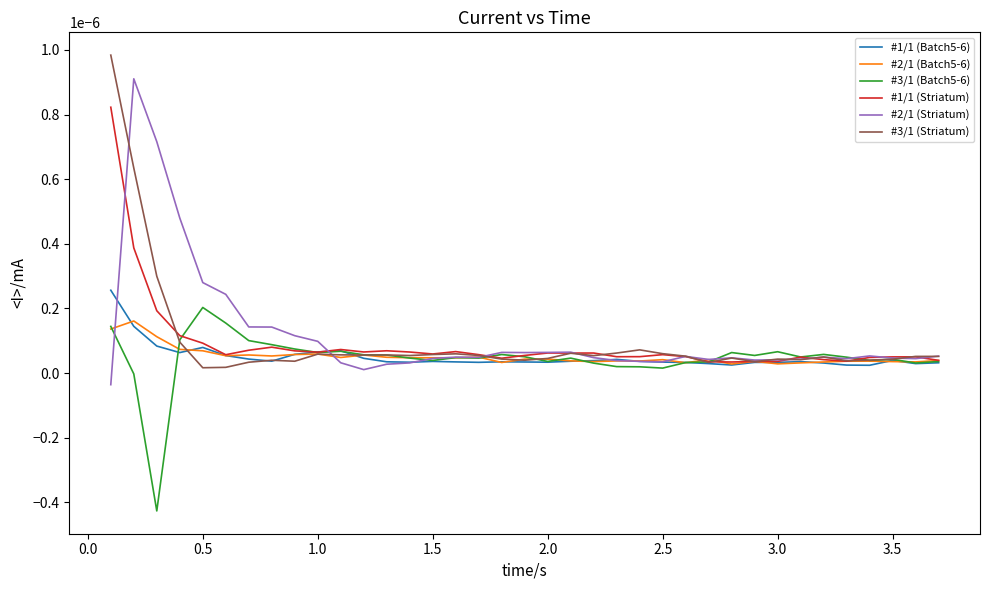

At which label does #3/1 (Batch5-6) reach its peak?

0.5